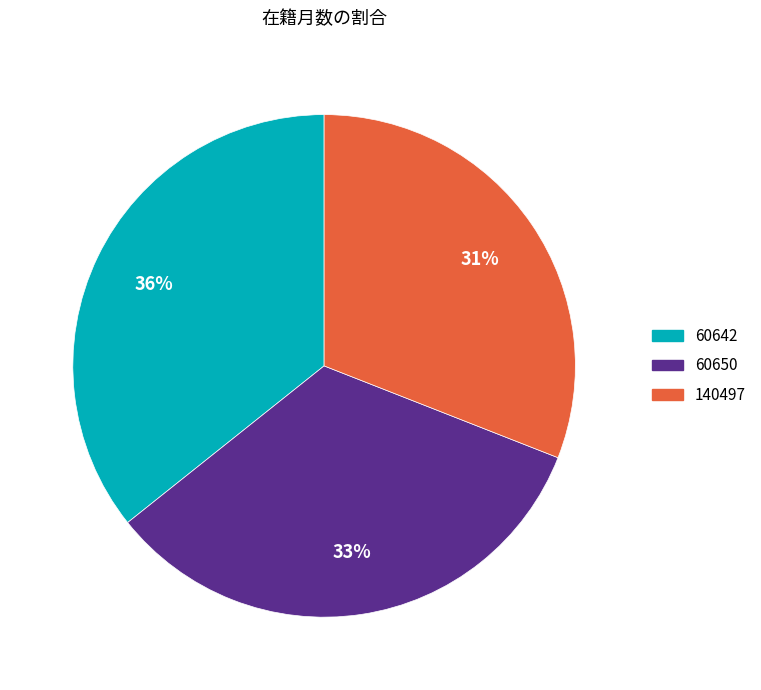

Does 60650 account for over 50% of the chart?

No